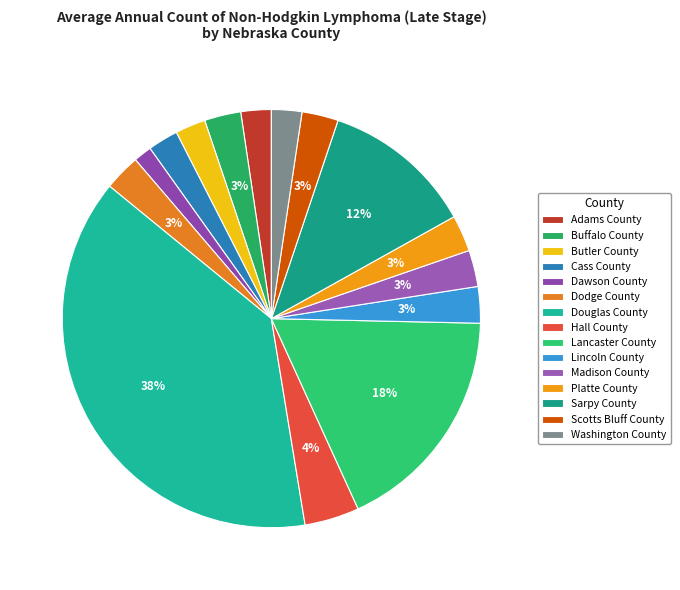

What is the ratio of the value at Cass County to the value at Buffalo County?

0.8